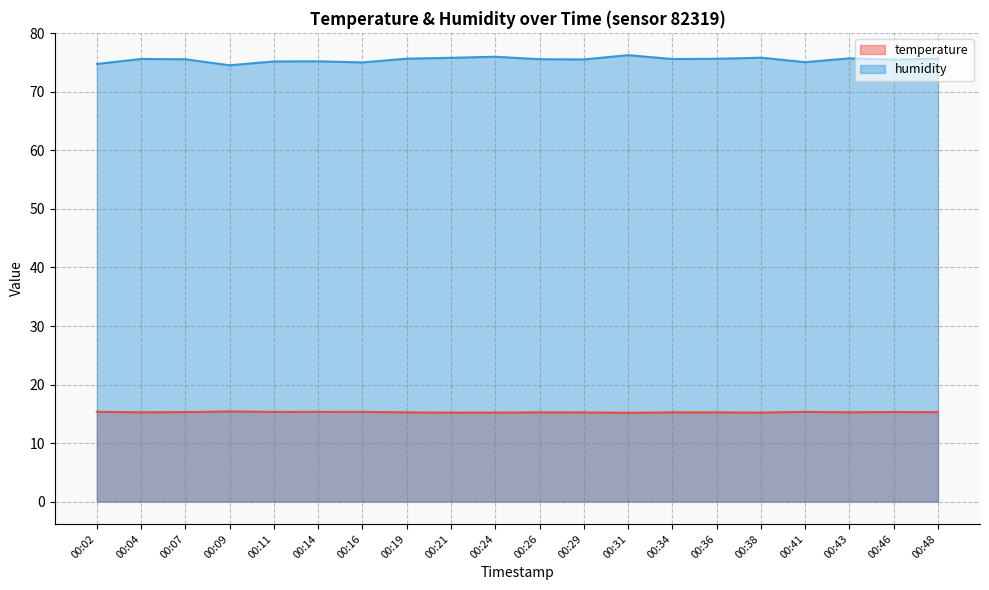

At which category does temperature reach its first local valley?

00:04